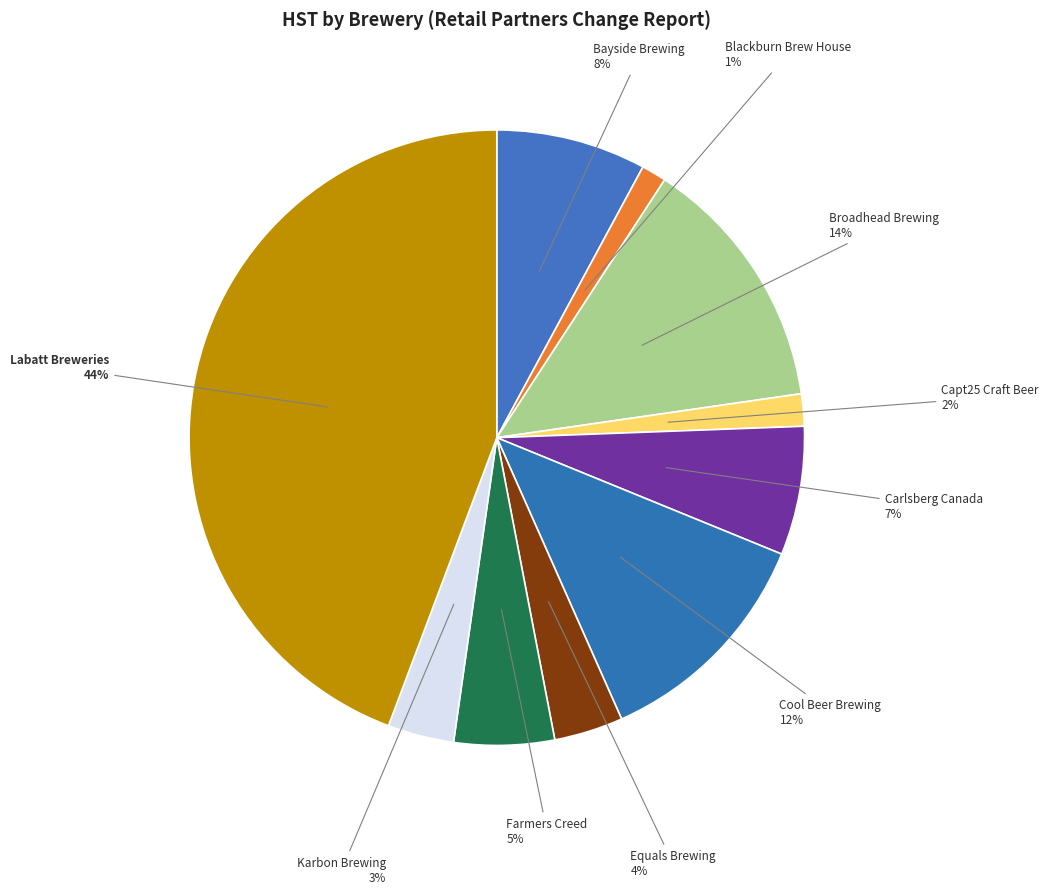

To the nearest percent, what is the difference between the Carlsberg Canada and Cool Beer Brewing slice percentages?

5%